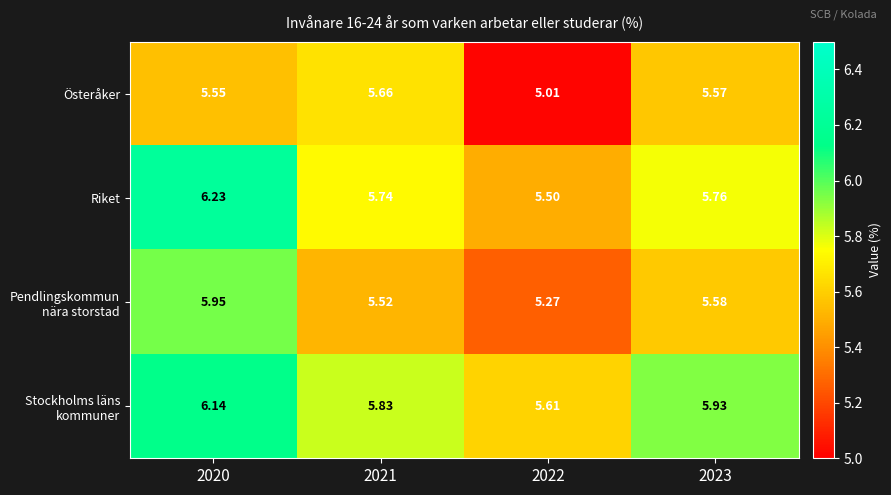

Between 2020 and 2023, which series saw the biggest shift?

Riket